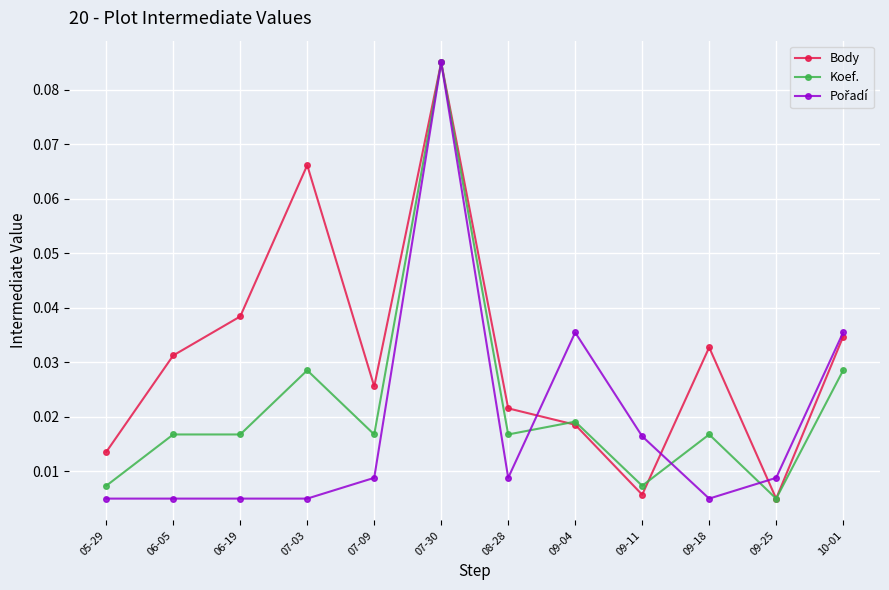

How many lines are shown in the chart?

3